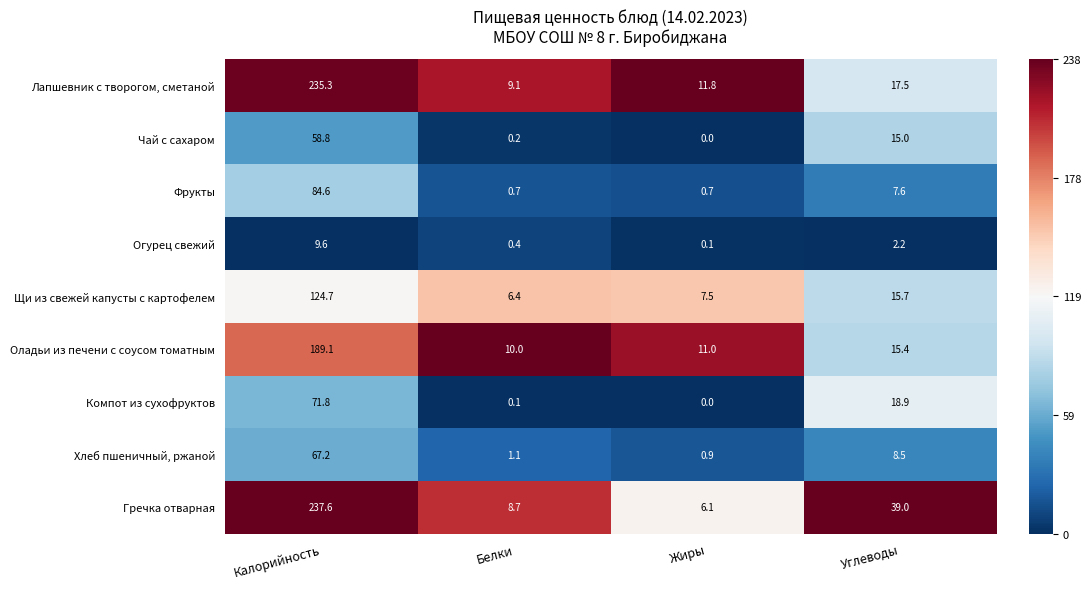

Rank the series by their maximum value, from highest to lowest.

Гречка отварная, Лапшевник с творогом, сметаной, Оладьи из печени с соусом томатным, Щи из свежей капусты с картофелем, Фрукты, Компот из сухофруктов, Хлеб пшеничный, ржаной, Чай с сахаром, Огурец свежий